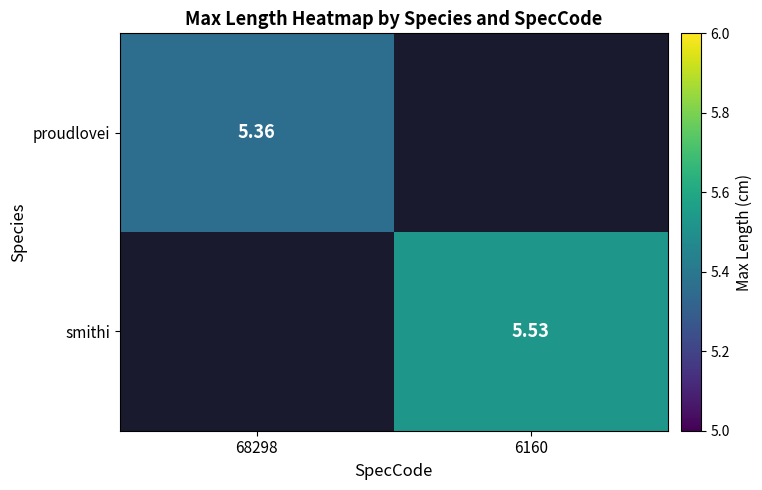

Rank the series by their maximum value, from lowest to highest.

proudlovei, smithi